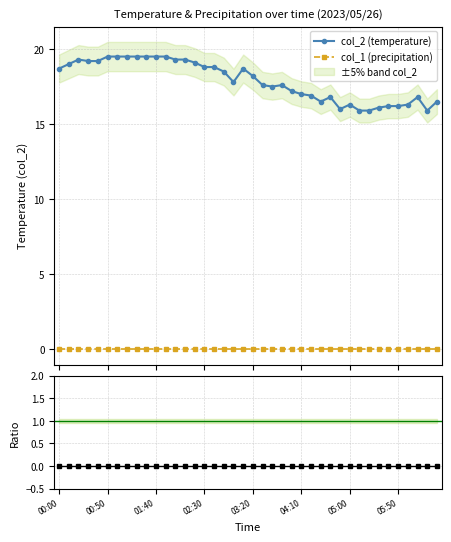

True or false: col_1 (precipitation) and col_2 (temperature) cross at least once.

False